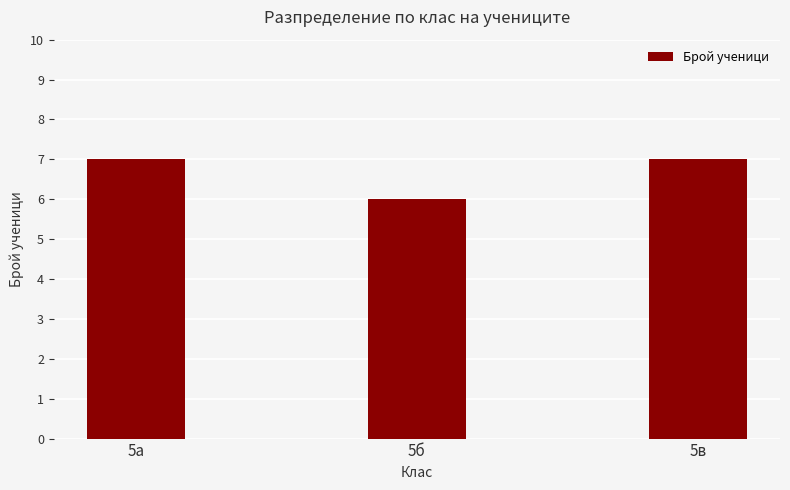

Reading right to left, extract all data points from this chart.

5в=7	5б=6	5а=7